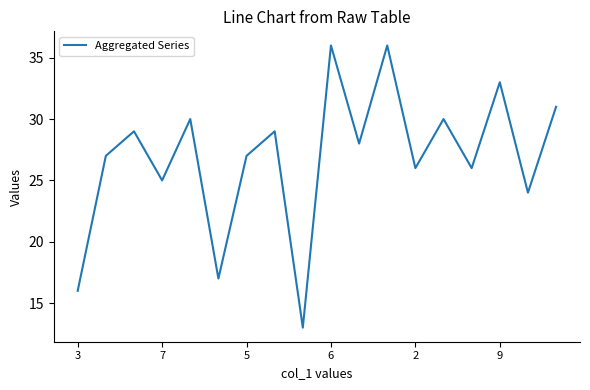

Reading right to left, transcribe all the data shown in this chart.

31	24	33	26	30	26	36	28	36	13	29	27	17	30	25	29	27	16